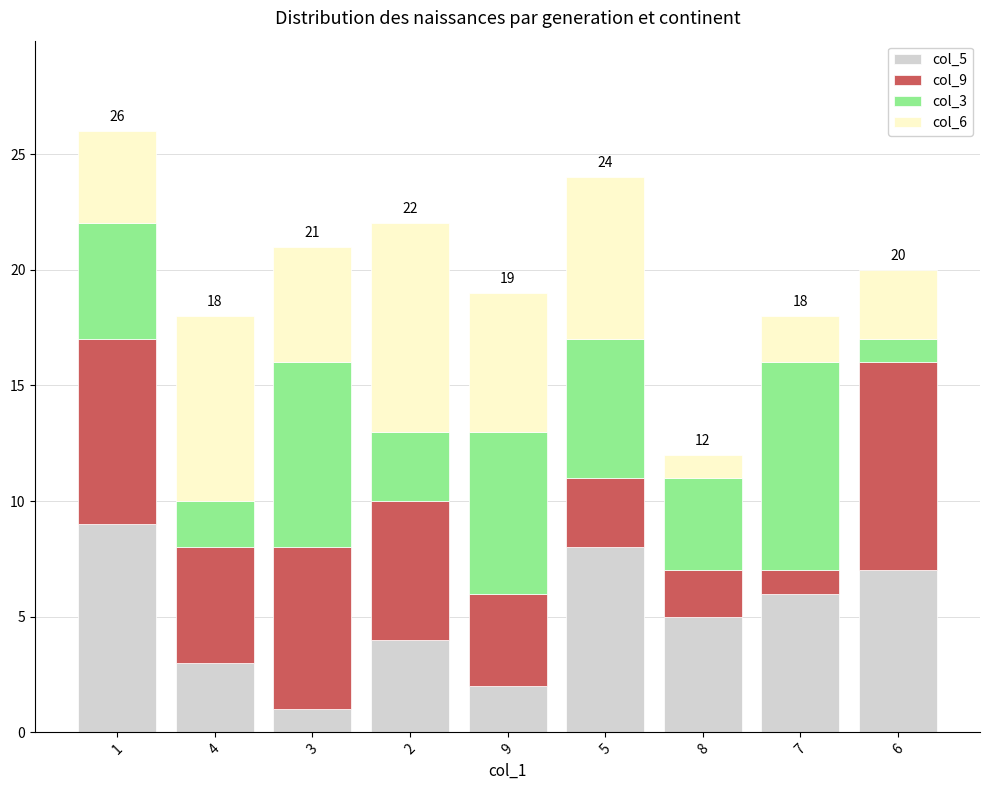

At which category is the sum across all series the highest?

1